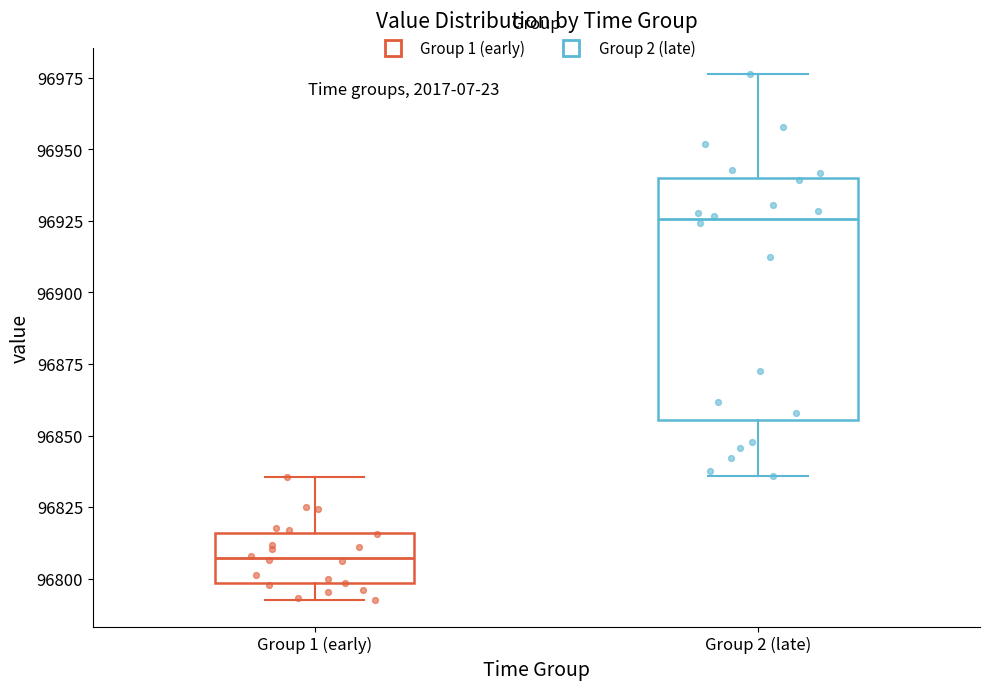

Which box is the tallest, from its lower edge to its upper edge?

Group 2 (late)